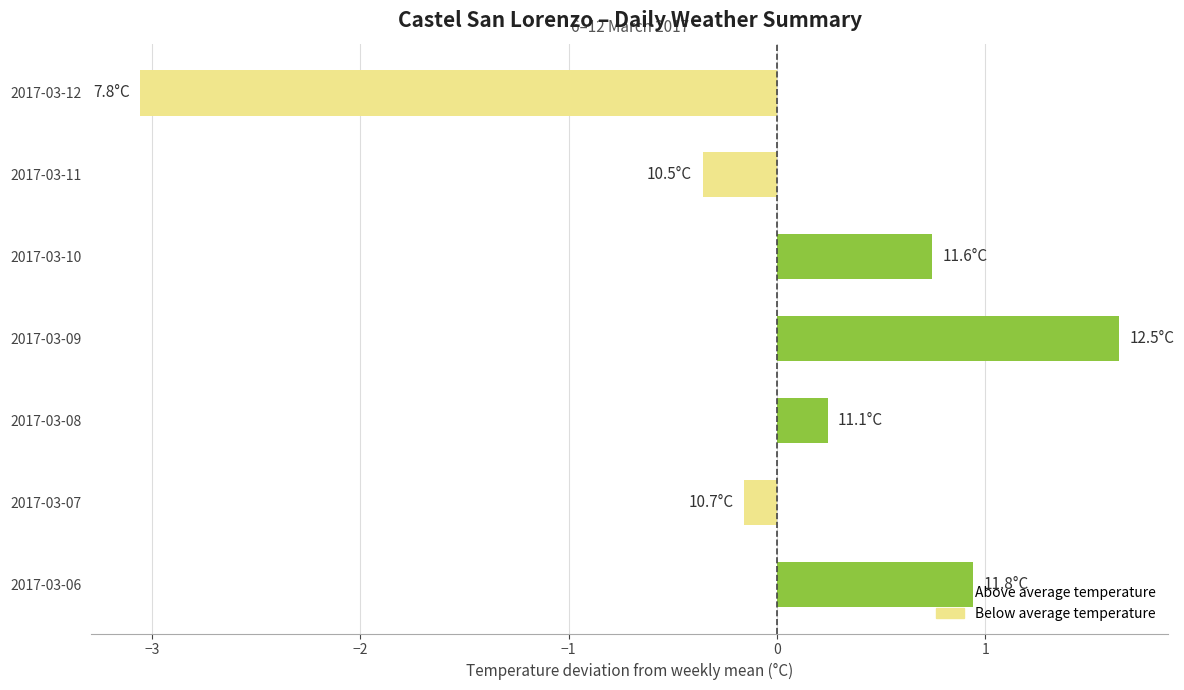

What is the difference between the values at 2017-03-06 and 2017-03-09?

0.7